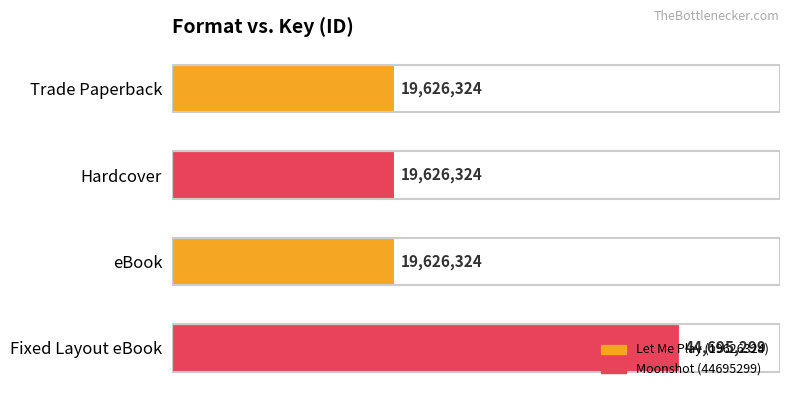

What is the minimum value shown in the chart?

19626324